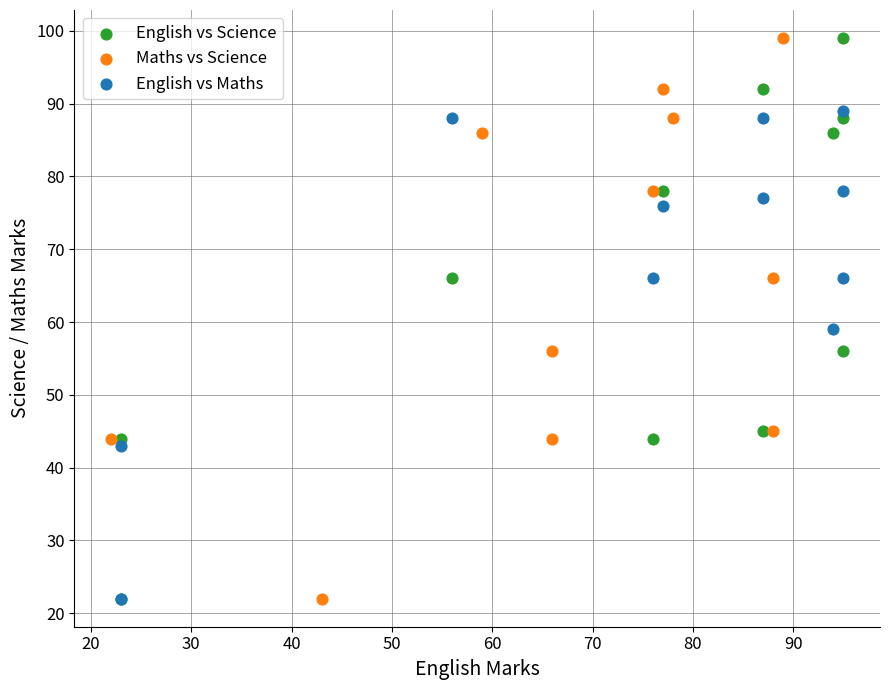

What are all the series names shown in the legend?

English vs Science, Maths vs Science, English vs Maths